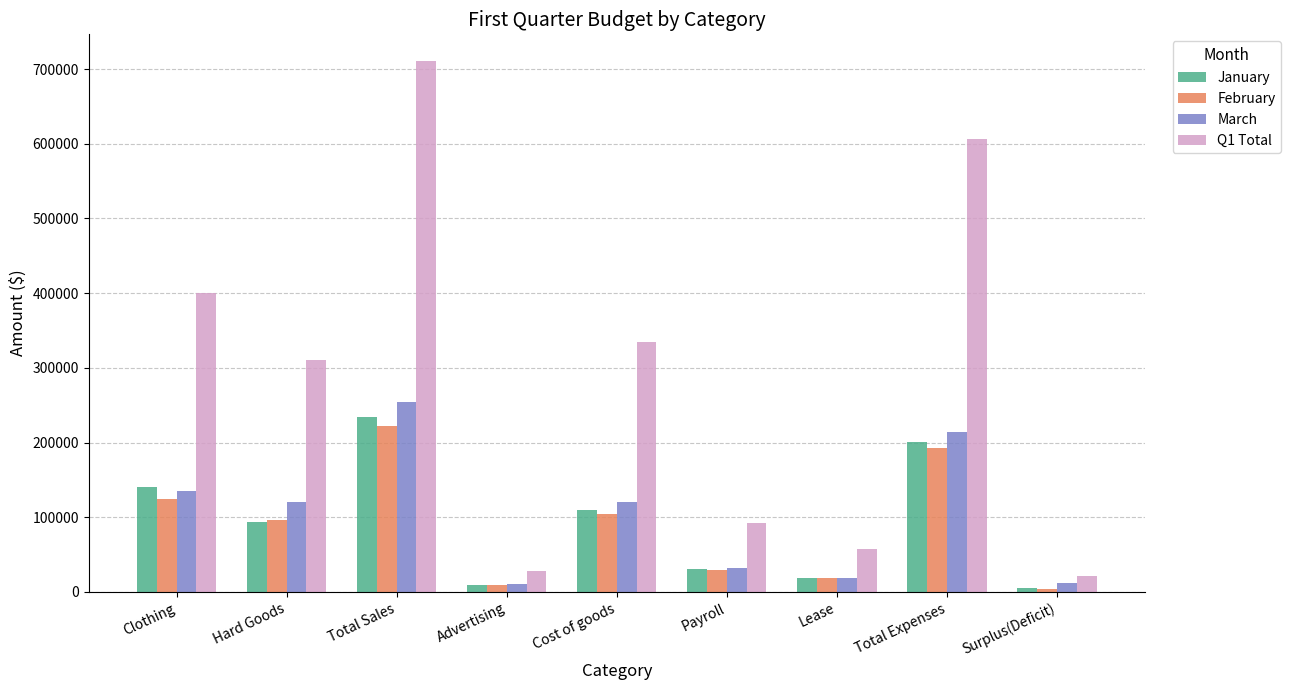

At which category does the chart reach its peak across all series?

Total Sales